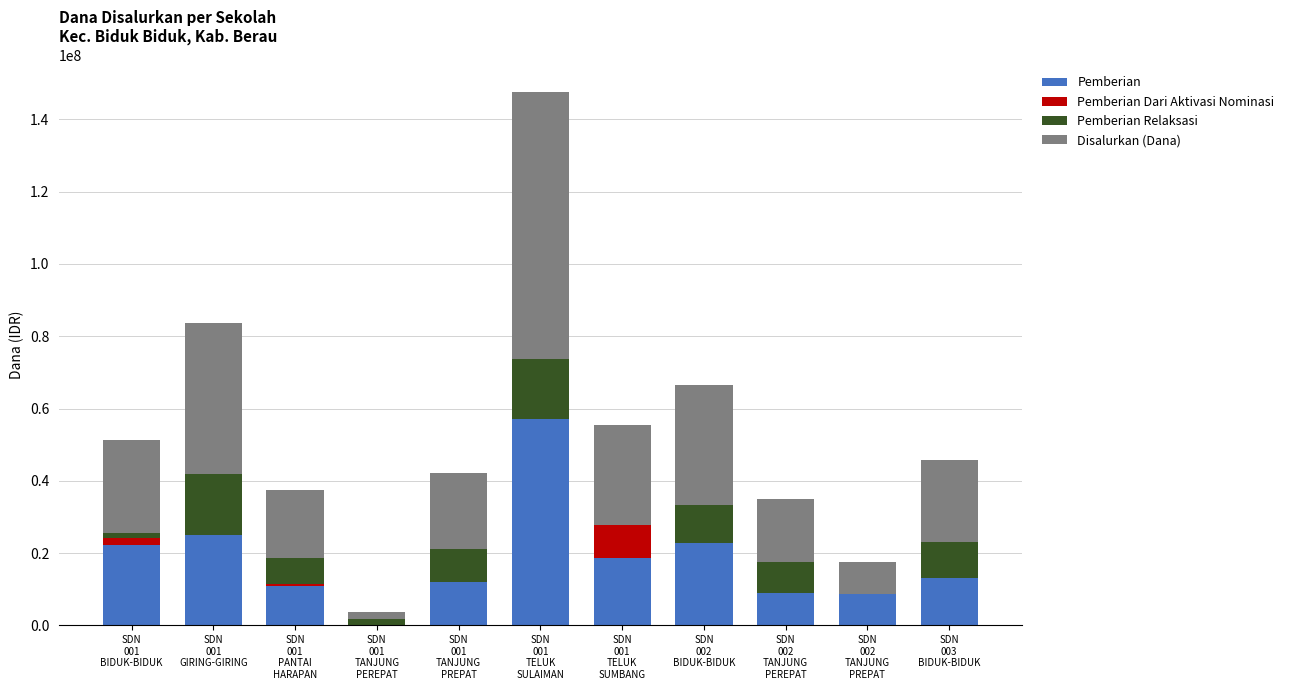

What is the highest value of the Pemberian series?

57150000